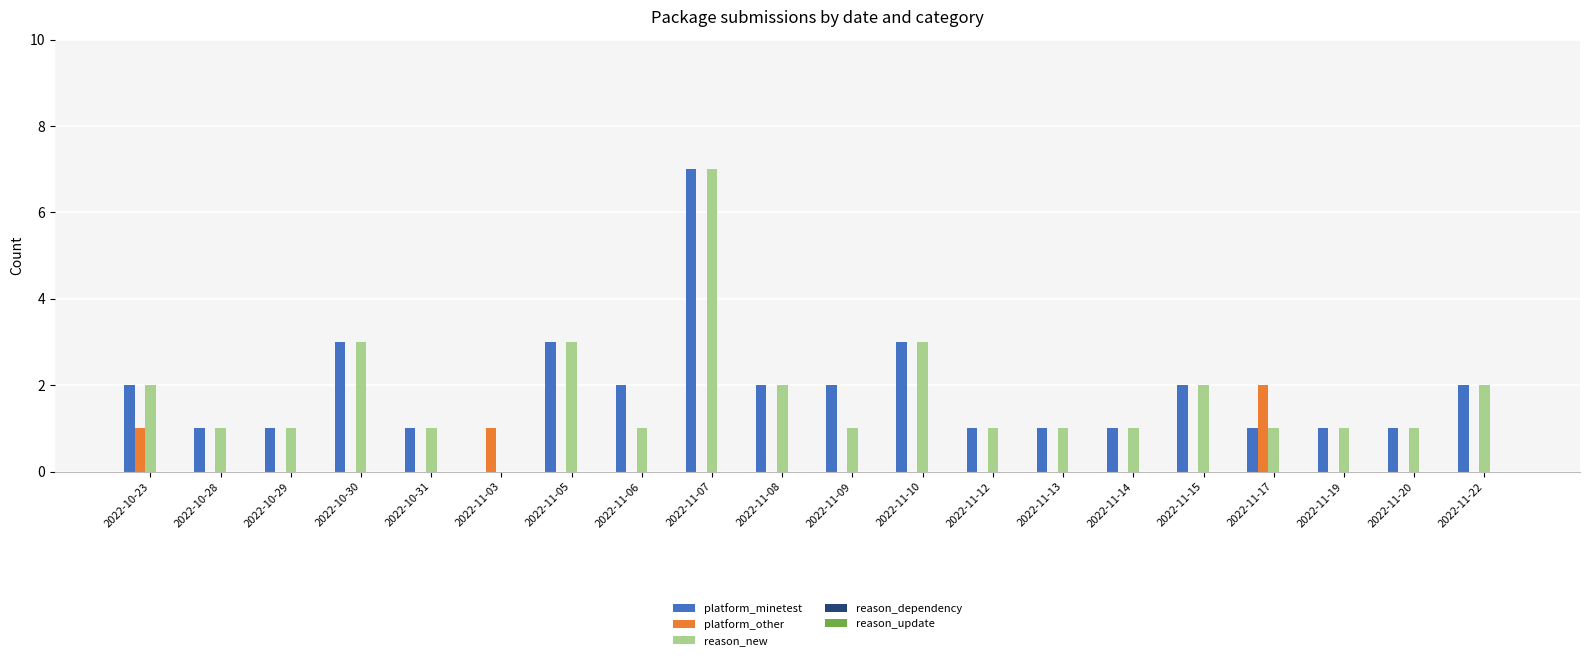

Is it true that platform_other equals 0 at 2022-11-06?

True